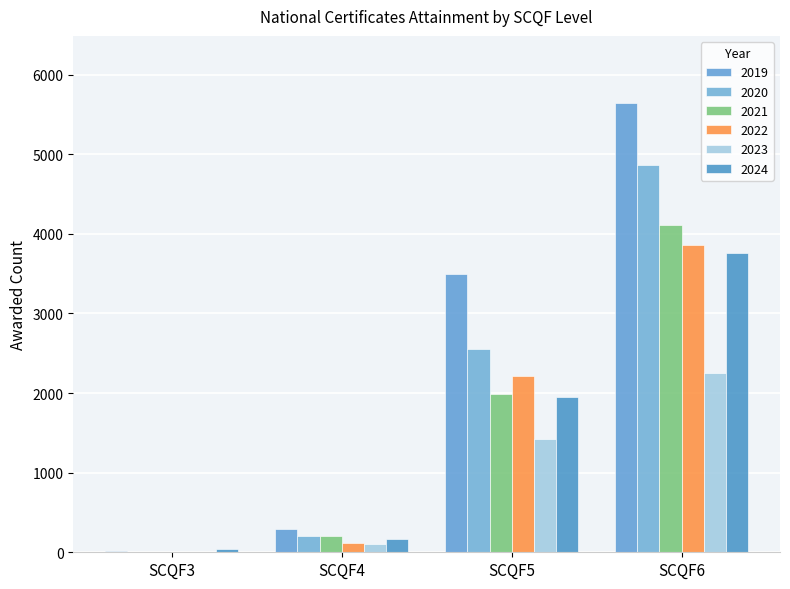

True or false: 2023 has a value of 143 at SCQF4.

False